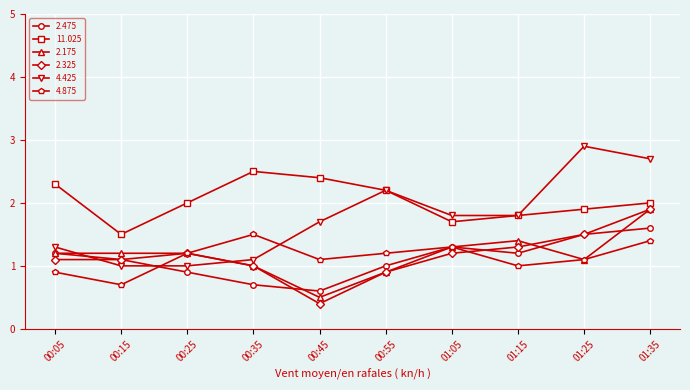

The 4.425 series shows 2.9 at 01:25. True or false?

True